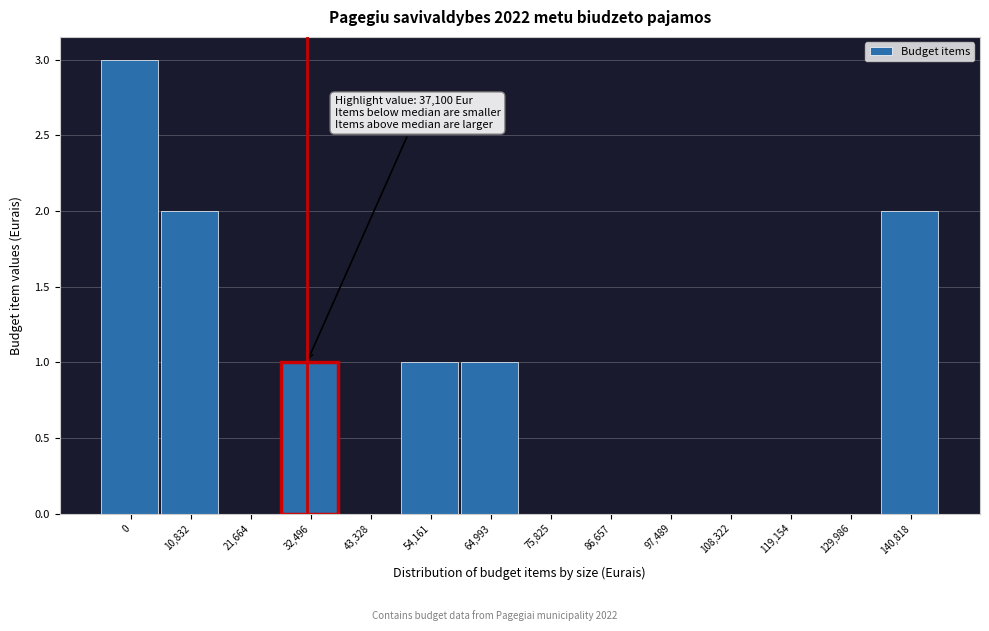

Reading left to right, extract all data points from this chart.

0=3	10,832=2	21,664=0	32,496=1	43,328=0	54,161=1	64,993=1	75,825=0	86,657=0	97,489=0	108,322=0	119,154=0	129,986=0	140,818=2